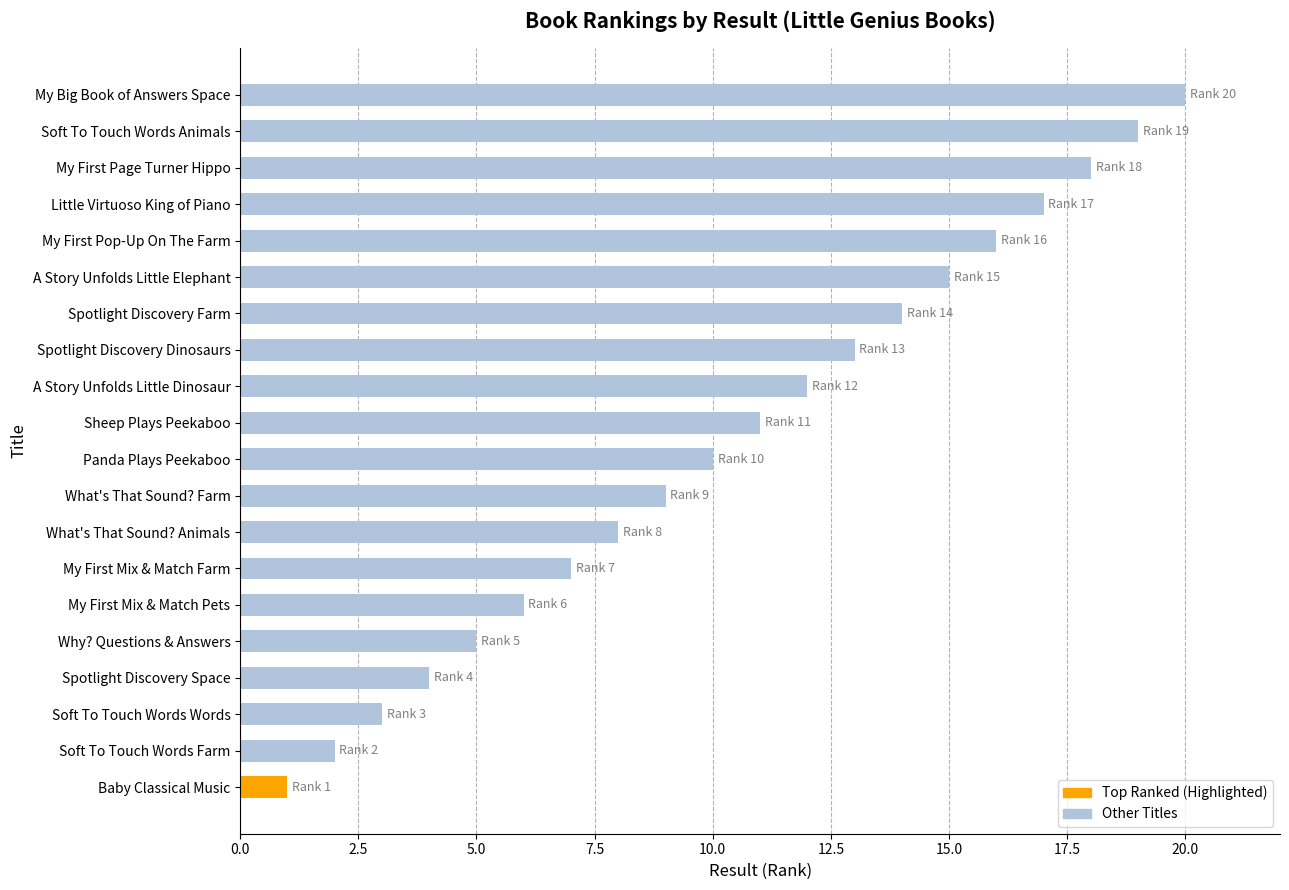

Does the chart contain any negative values?

No